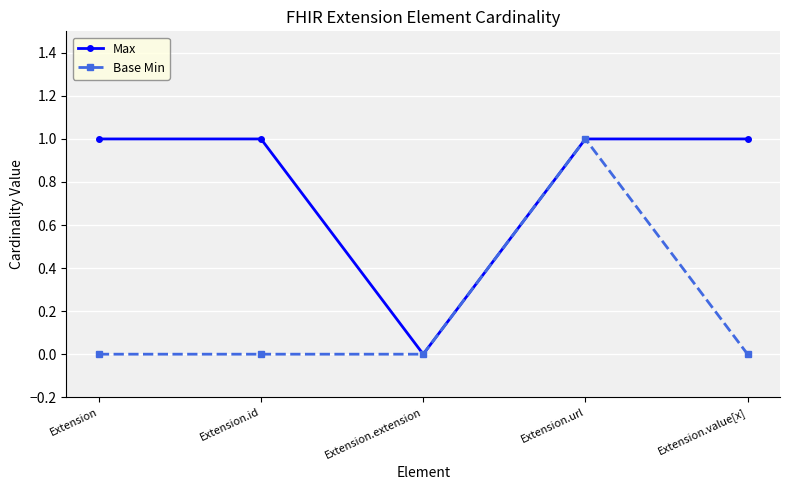

What is the label of the 5th point from the right?

Extension